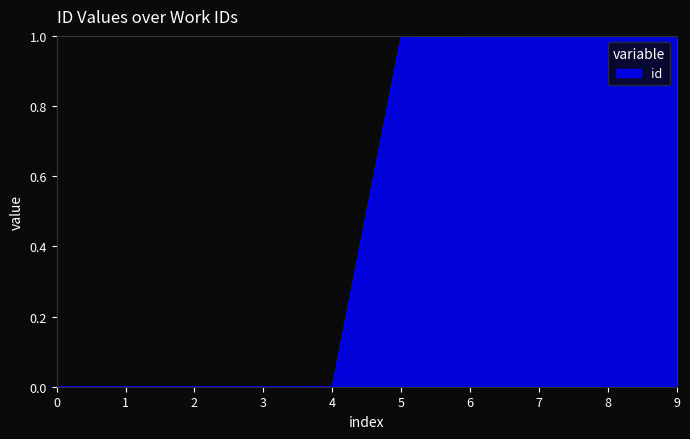

What is the greatest value displayed?

1.0